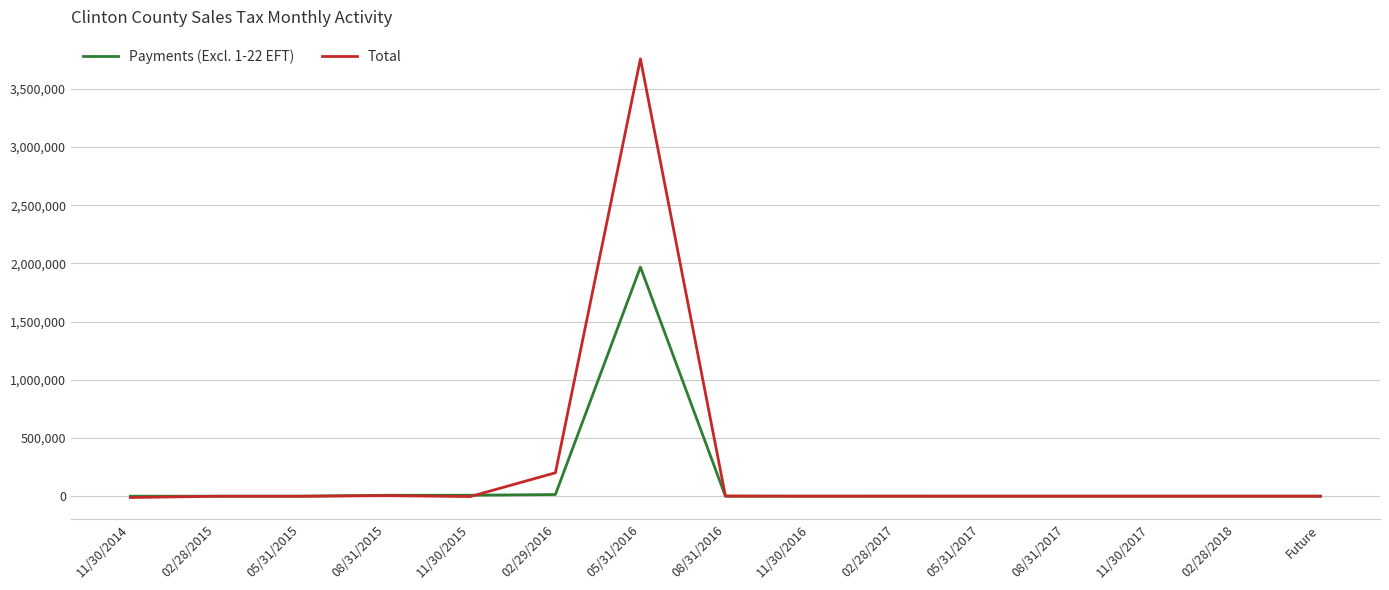

Where do Total and Payments (Excl. 1-22 EFT) first cross each other?

11/30/2015 and 02/29/2016